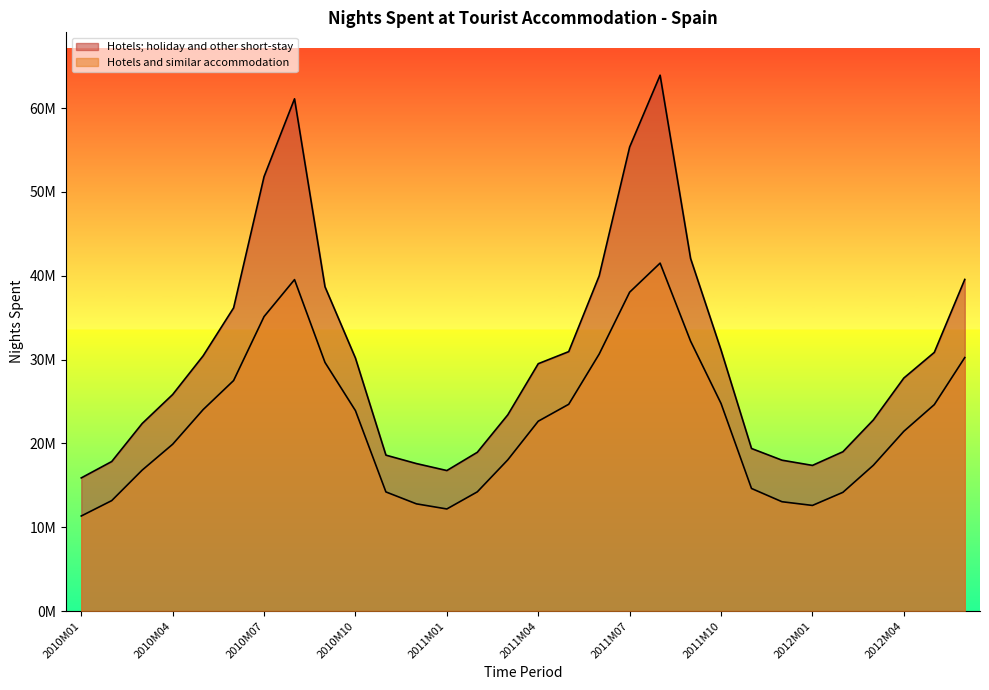

True or false: Hotels and similar accommodation and Hotels; holiday and other short-stay cross at least once.

False